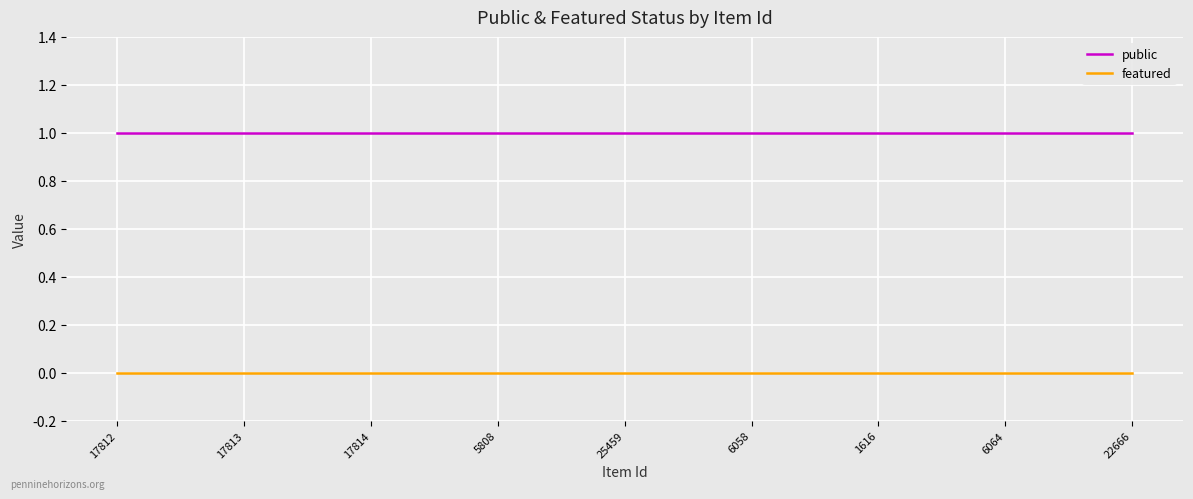

What is the sum of the public values at 6064 and 6058?

2